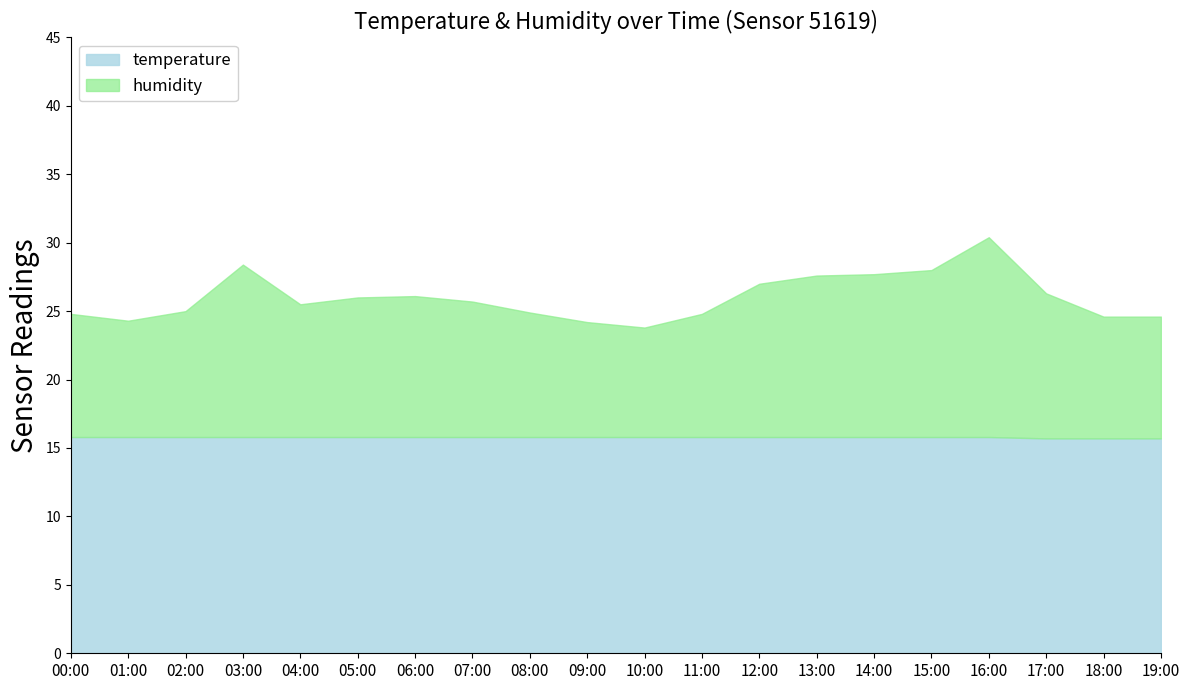

At which category is the sum across all series the highest?

16:00